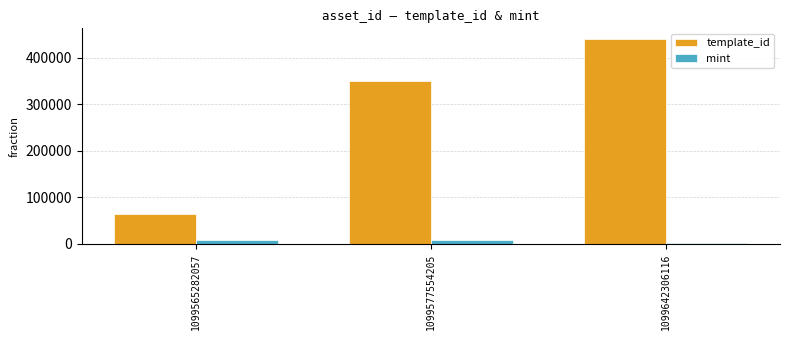

At which label is mint closest to 4926?

1099577554205